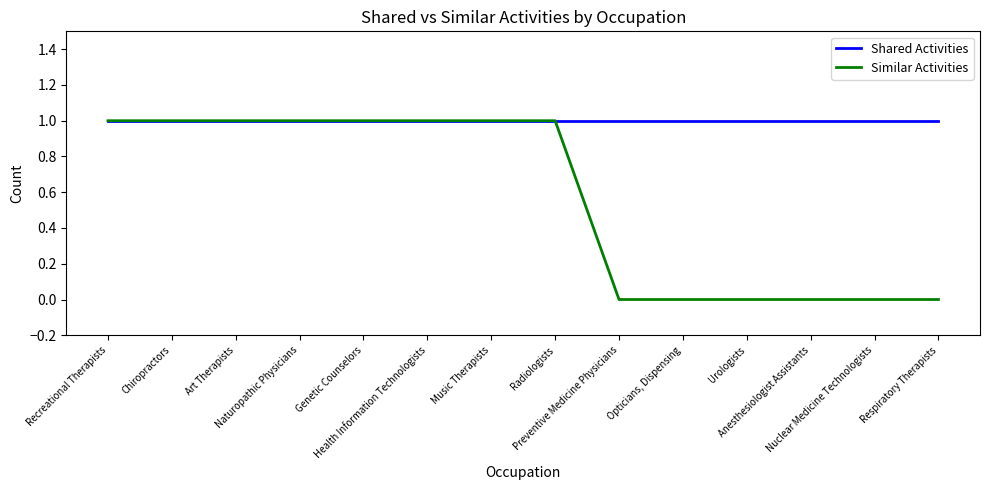

List the series in order of their overall mean, highest first.

Shared Activities, Similar Activities